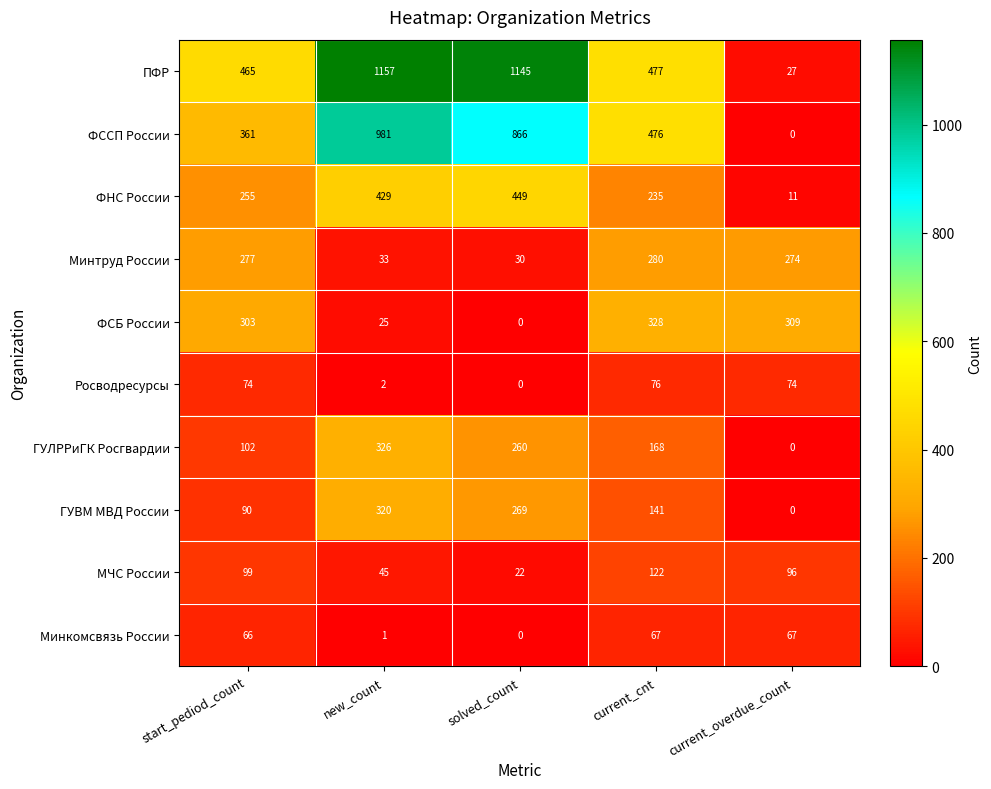

What is the sum of the Минкомсвязь России values at current_cnt and current_overdue_count?

134